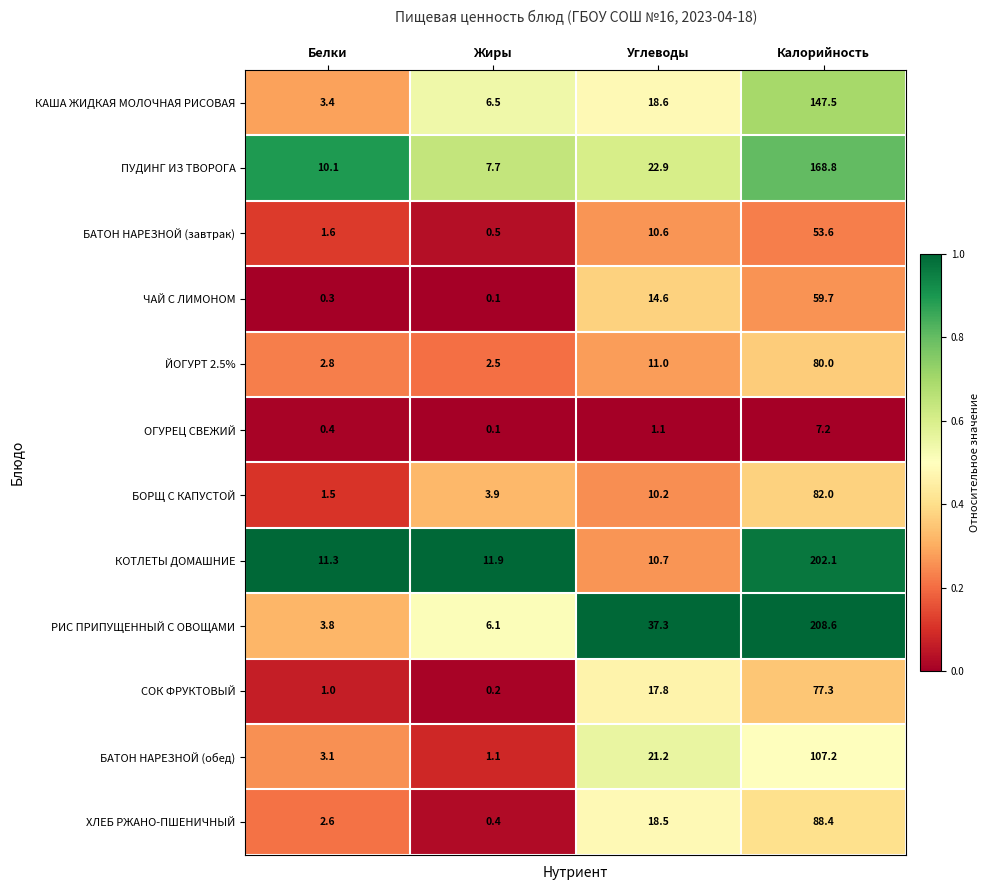

True or false: БАТОН НАРЕЗНОЙ (завтрак) has a value of 0.5 at Жиры.

True